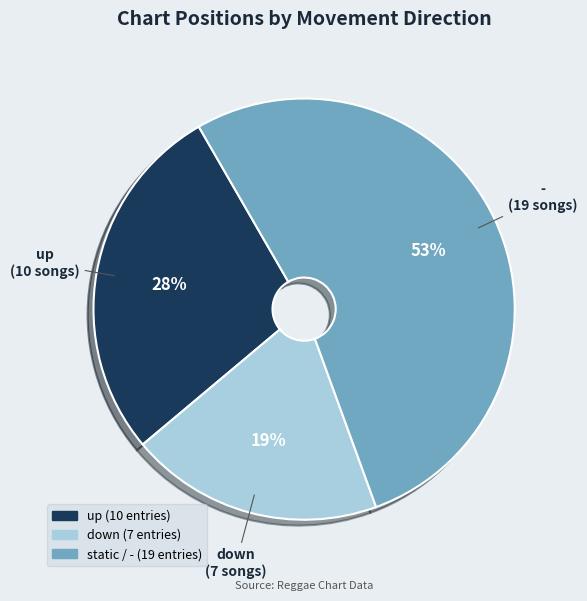

To the nearest percent, what is the average slice percentage?

33%